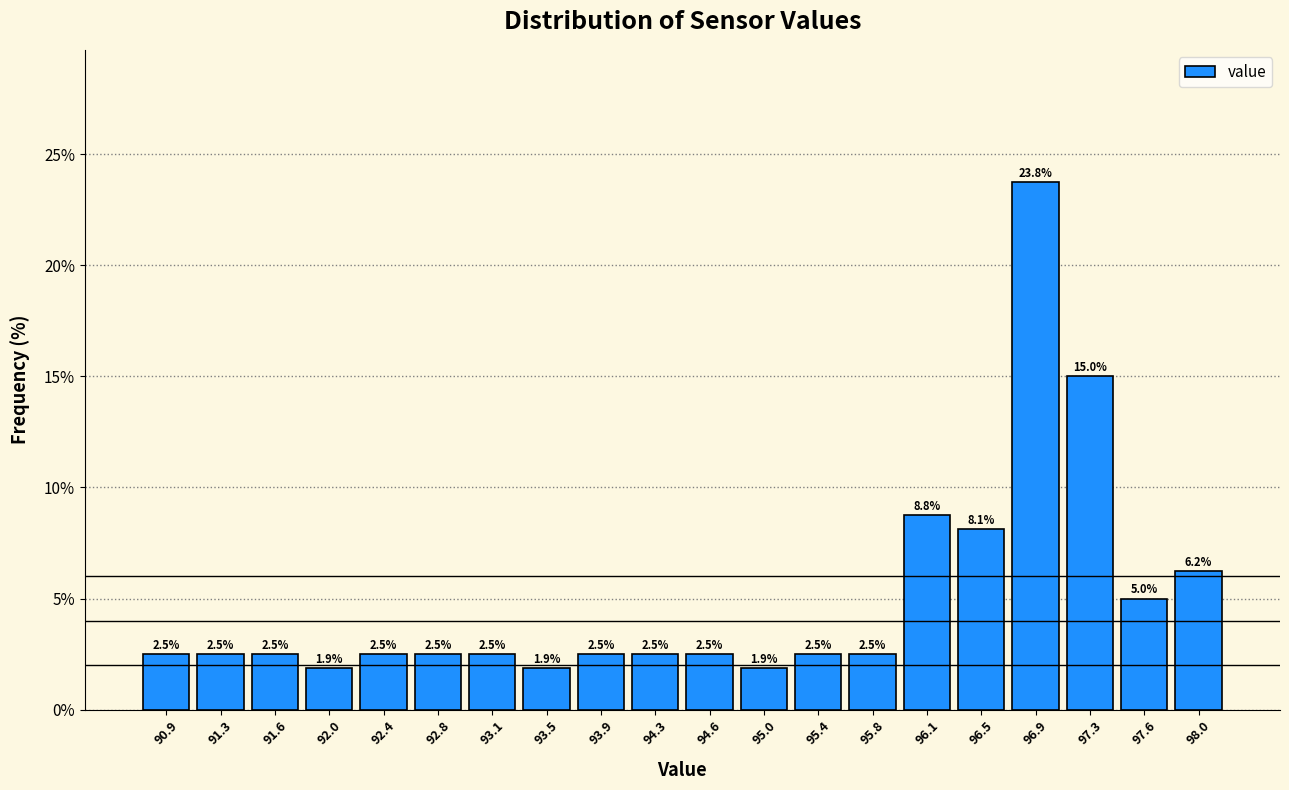

Which range on the x-axis has the tallest bar?

96.700 to 97.075